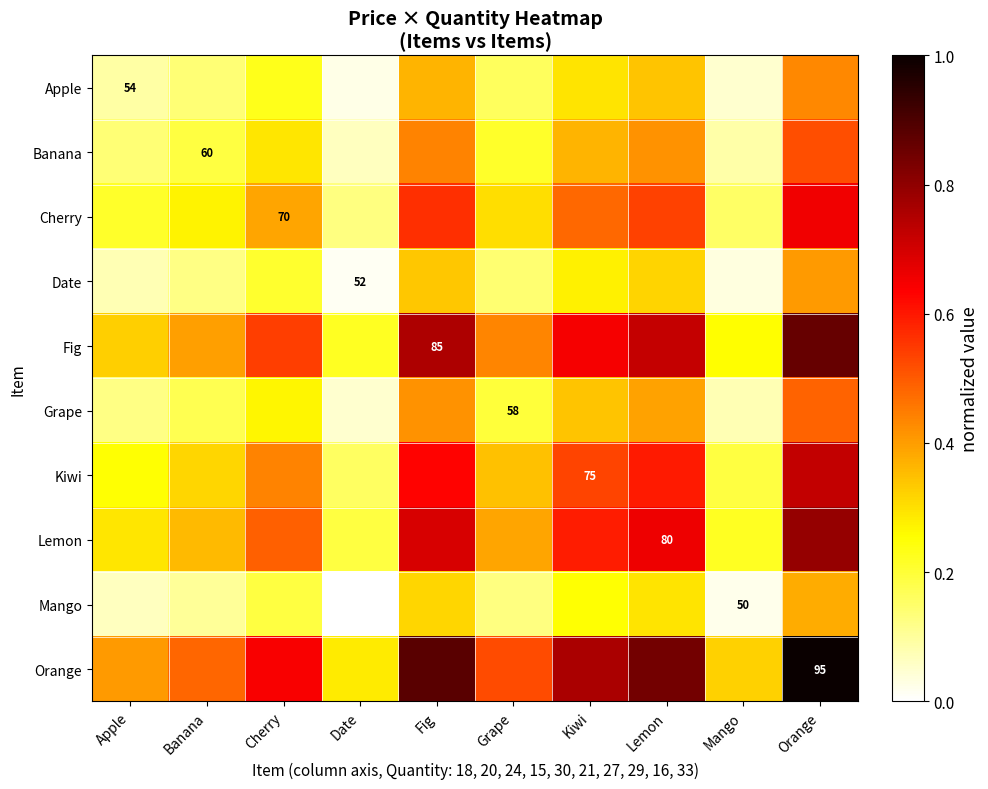

Between Fig and Apple, which is larger?

Fig